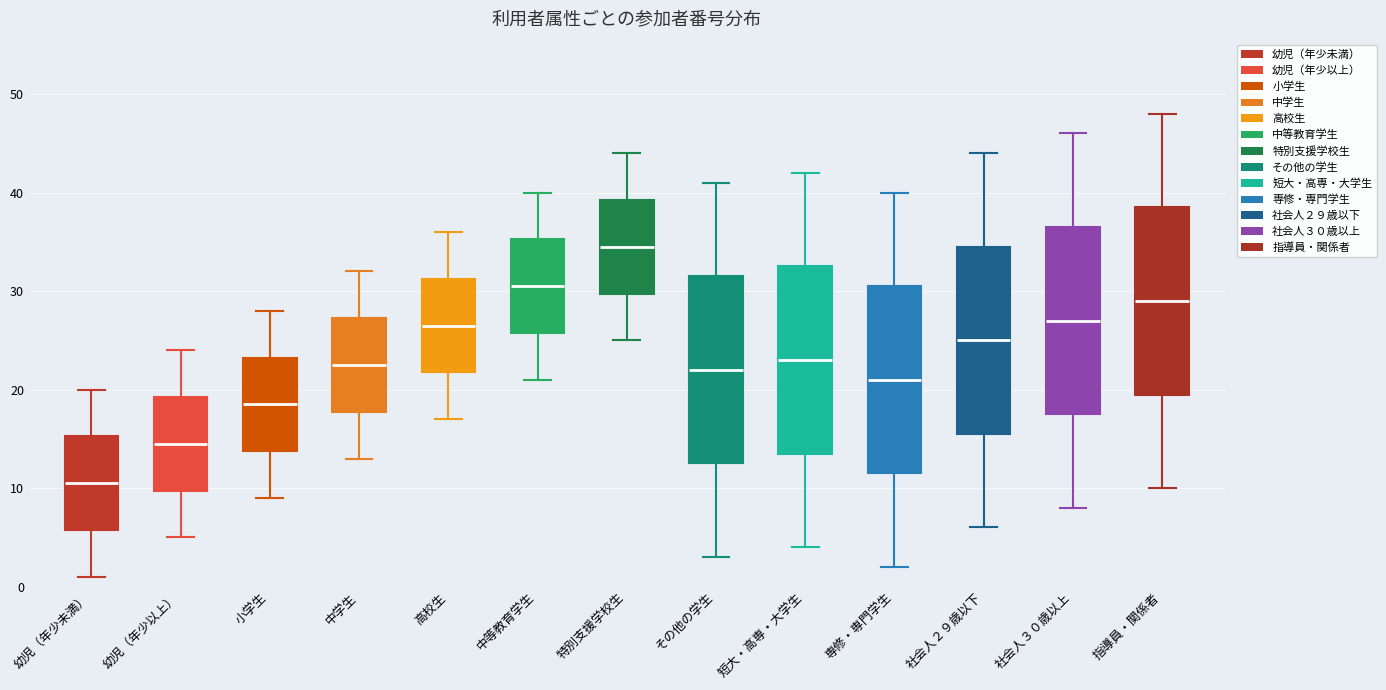

Reading left to right, read every box against the y-axis: the position of its median line, the range the box covers, and the ends of its whiskers. The values are not printed on the chart, so give them approximately, as read against the axis.

幼児（年少未満）: median 11, box 6 to 15, whiskers 1 to 20
幼児（年少以上）: median 15, box 10 to 19, whiskers 5 to 24
小学生: median 19, box 14 to 23, whiskers 9 to 28
中学生: median 23, box 18 to 27, whiskers 13 to 32
高校生: median 27, box 22 to 31, whiskers 17 to 36
中等教育学生: median 31, box 26 to 35, whiskers 21 to 40
特別支援学校生: median 35, box 30 to 39, whiskers 25 to 44
その他の学生: median 22, box 13 to 32, whiskers 3 to 41
短大・高専・大学生: median 23, box 14 to 33, whiskers 4 to 42
専修・専門学生: median 21, box 12 to 31, whiskers 2 to 40
社会人２９歳以下: median 25, box 16 to 35, whiskers 6 to 44
社会人３０歳以上: median 27, box 18 to 37, whiskers 8 to 46
指導員・関係者: median 29, box 20 to 39, whiskers 10 to 48